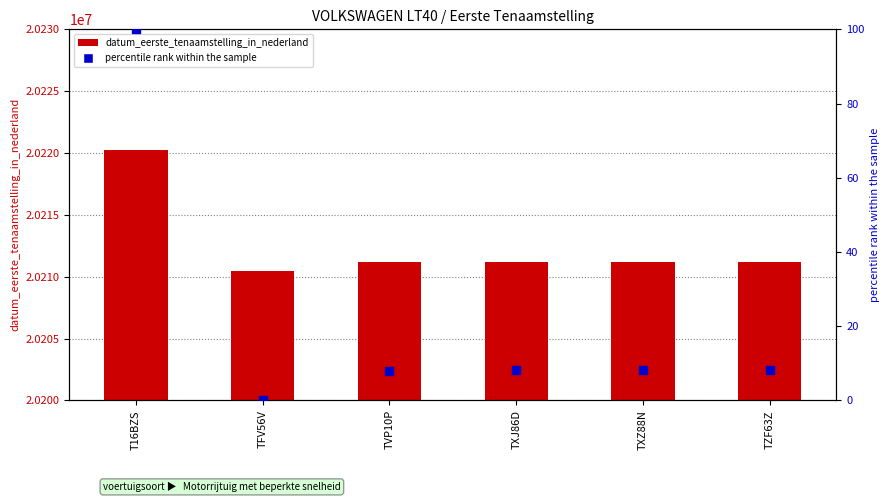

At how many categories does at least one series exceed 14692501?

6